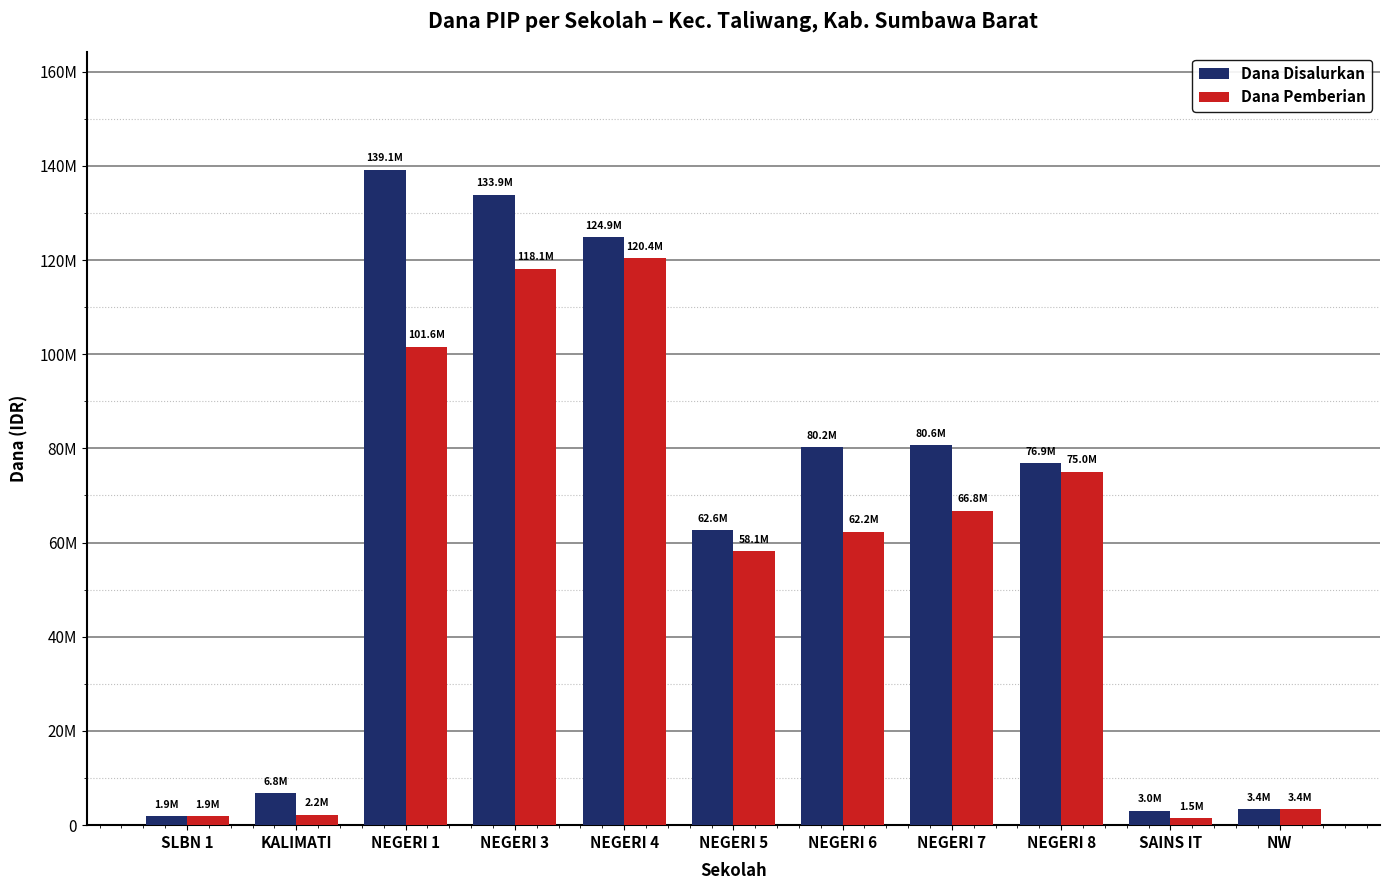

True or false: Dana Disalurkan has a value of 195135922 at NEGERI 1.

False